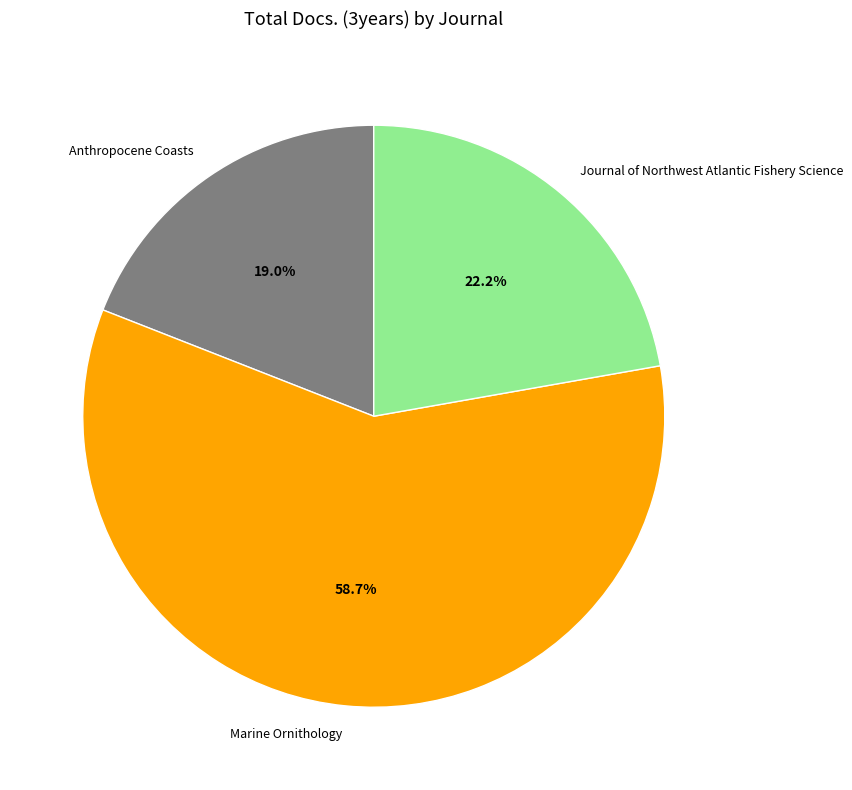

What percentage do Anthropocene Coasts and Marine Ornithology together represent?

77.8%